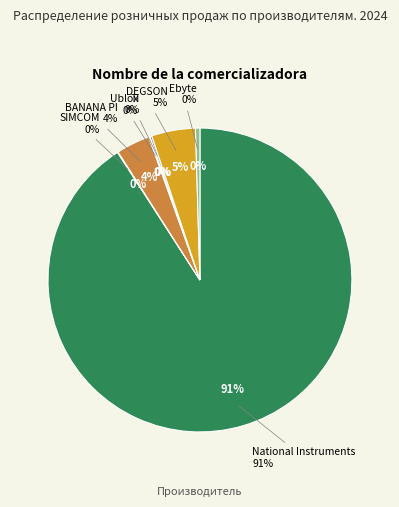

Combined, what portion of the pie is BANANA PI and National Instruments?

94.1%